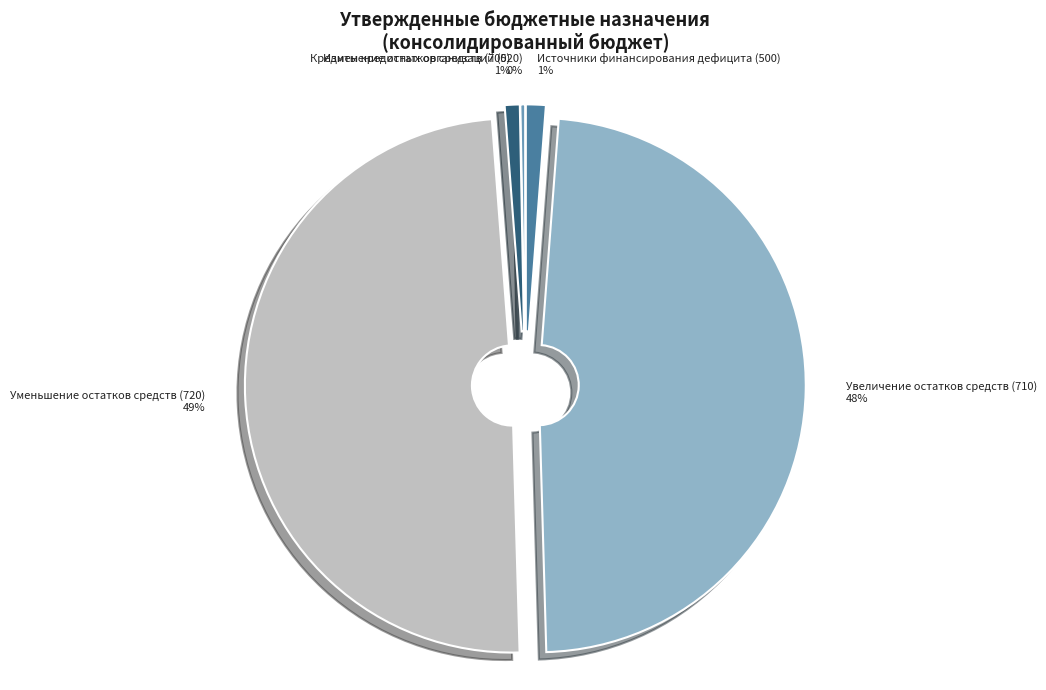

To the nearest percent, what is the average slice percentage?

20%